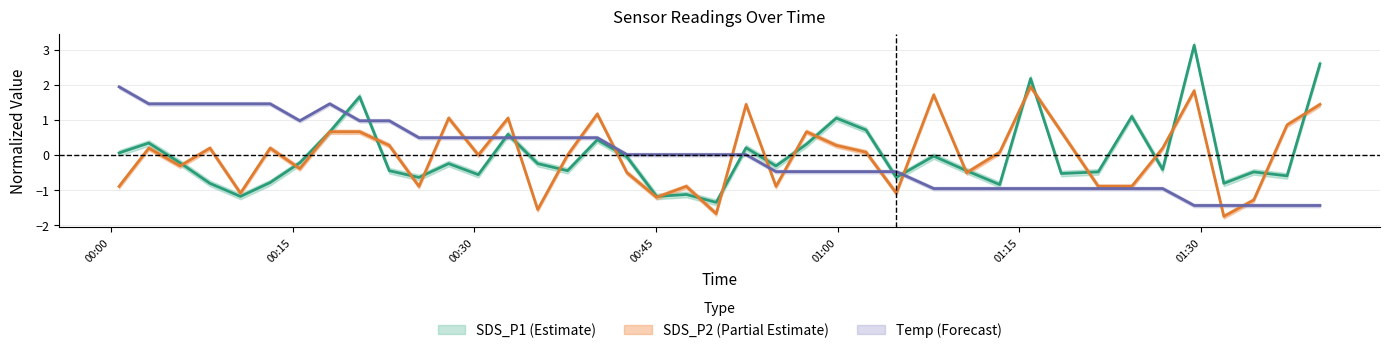

Reading right to left, transcribe all the data shown in this chart.

SDS_P1: 2.6	-0.6	-0.5	-0.8	3.1	-0.4	1.1	-0.5	-0.5	2.2	-0.8	-0.4	-0.0	-0.6	0.7	1.1	0.3	-0.3	0.2	-1.3	-1.1	-1.2	-0.1	0.4	-0.4	-0.2	0.6	-0.6	-0.2	-0.6	-0.4	1.7	0.7	-0.2	-0.8	-1.2	-0.8	-0.2	0.3	0.1
SDS_P2: 1.4	0.9	-1.3	-1.8	1.8	0.2	-0.9	-0.9	0.7	2.0	0.1	-0.5	1.7	-1.1	0.1	0.3	0.7	-0.9	1.4	-1.7	-0.9	-1.2	-0.5	1.2	0.0	-1.6	1.1	0.0	1.1	-0.9	0.3	0.7	0.7	-0.4	0.2	-1.1	0.2	-0.3	0.2	-0.9
Temp: -1.4	-1.4	-1.4	-1.4	-1.4	-1.0	-1.0	-1.0	-1.0	-1.0	-1.0	-1.0	-1.0	-0.5	-0.5	-0.5	-0.5	-0.5	0.0	0.0	0.0	0.0	0.0	0.5	0.5	0.5	0.5	0.5	0.5	0.5	1.0	1.0	1.5	1.0	1.5	1.5	1.5	1.5	1.5	1.9